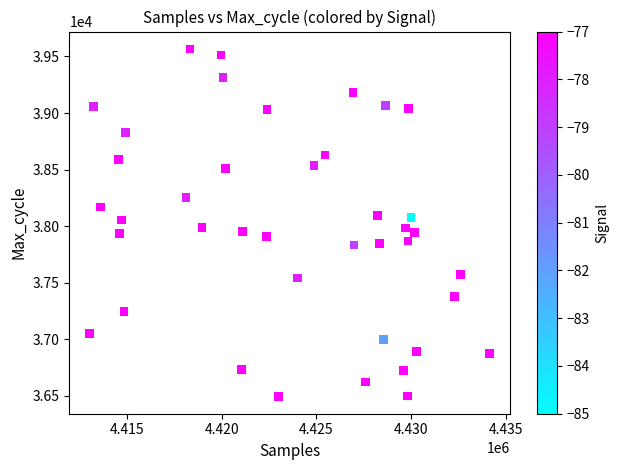

What is the range of X values (max minus min)?

21167